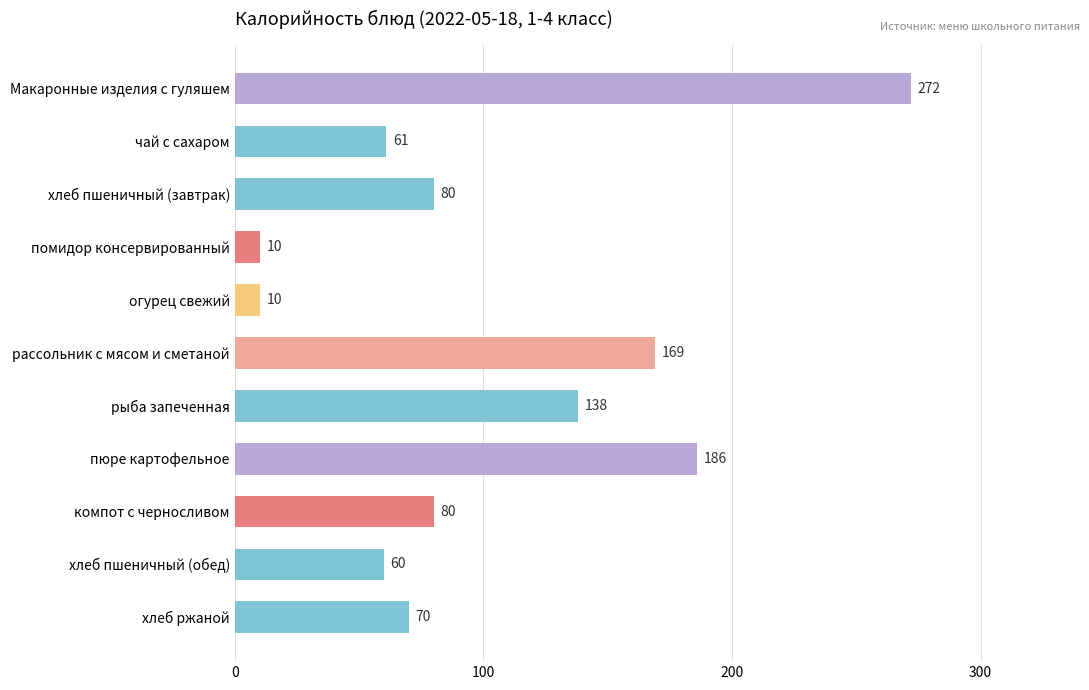

How many values are below 80?

5